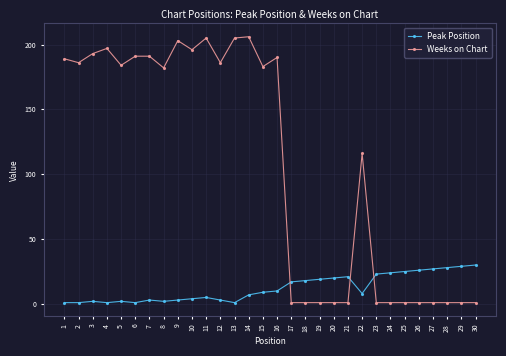

How many intersections are there between Peak Position and Weeks on Chart?

3